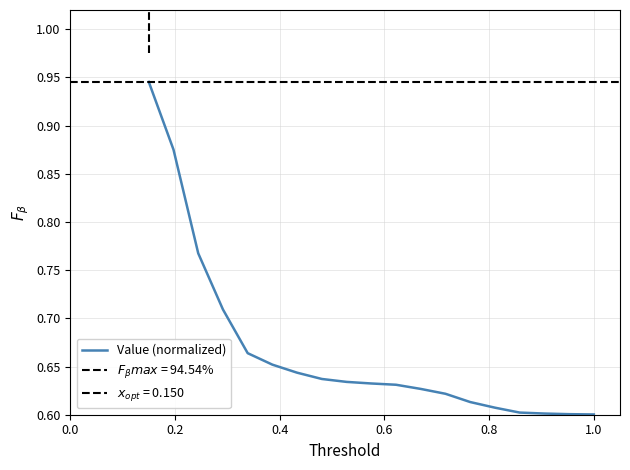

What is the maximum value shown in the chart?

0.9